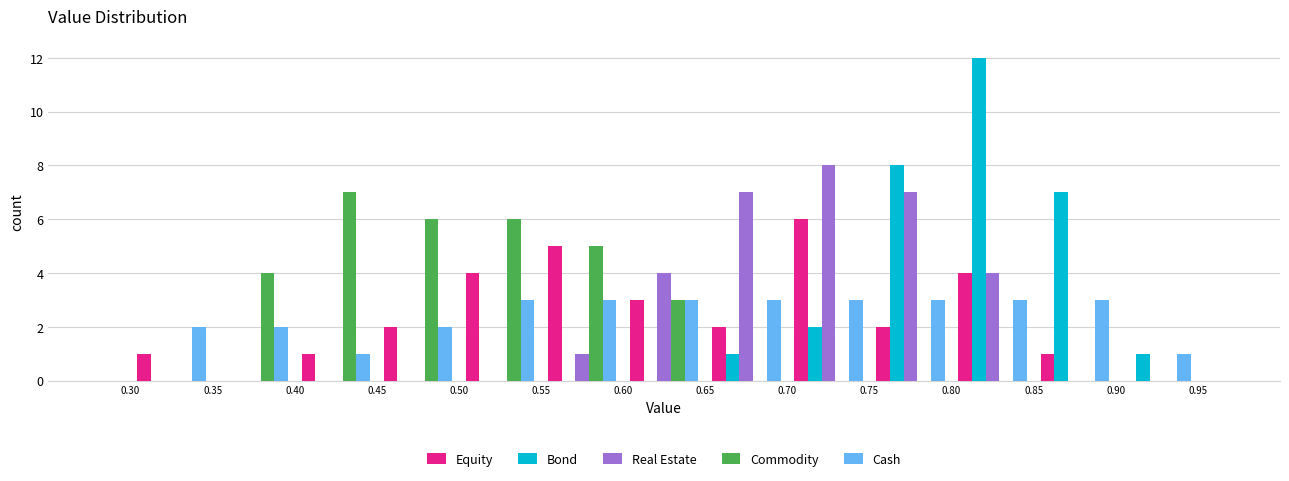

Reading left to right, list every range on the x-axis with the height of the bar of each series over it. The values are not printed on the chart, so give them approximately, as read against the axis.

0.30 to 0.35: Equity=1	Bond=0	Real Estate=0	Commodity=0	Cash=2
0.35 to 0.40: Equity=0	Bond=0	Real Estate=0	Commodity=4	Cash=2
0.40 to 0.45: Equity=1	Bond=0	Real Estate=0	Commodity=7	Cash=1
0.45 to 0.50: Equity=2	Bond=0	Real Estate=0	Commodity=6	Cash=2
0.50 to 0.55: Equity=4	Bond=0	Real Estate=0	Commodity=6	Cash=3
0.55 to 0.60: Equity=5	Bond=0	Real Estate=1	Commodity=5	Cash=3
0.60 to 0.65: Equity=3	Bond=0	Real Estate=4	Commodity=3	Cash=3
0.65 to 0.70: Equity=2	Bond=1	Real Estate=7	Commodity=0	Cash=3
0.70 to 0.75: Equity=6	Bond=2	Real Estate=8	Commodity=0	Cash=3
0.75 to 0.80: Equity=2	Bond=8	Real Estate=7	Commodity=0	Cash=3
0.80 to 0.85: Equity=4	Bond=12	Real Estate=4	Commodity=0	Cash=3
0.85 to 0.90: Equity=1	Bond=7	Real Estate=0	Commodity=0	Cash=3
0.90 to 0.95: Equity=0	Bond=1	Real Estate=0	Commodity=0	Cash=1